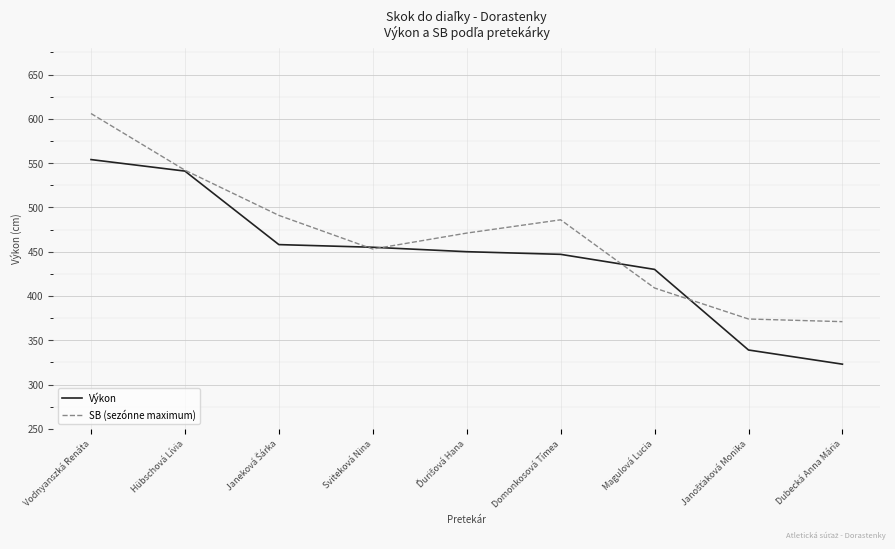

Reading left to right, list all the values displayed in this chart.

Výkon: 554	541	458	455	450	447	430	339	323
SB (sezónne maximum): 606	542	491	453	471	486	409	374	371